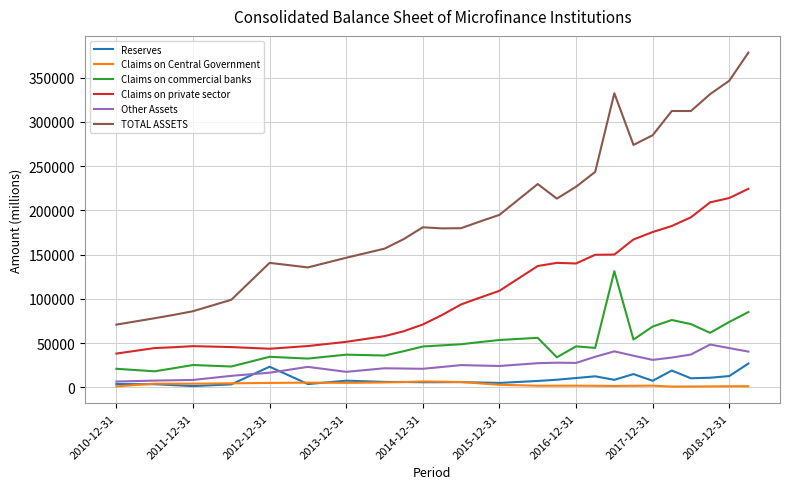

What is the difference between the second highest and second lowest values in the Other Assets series?

37271.3